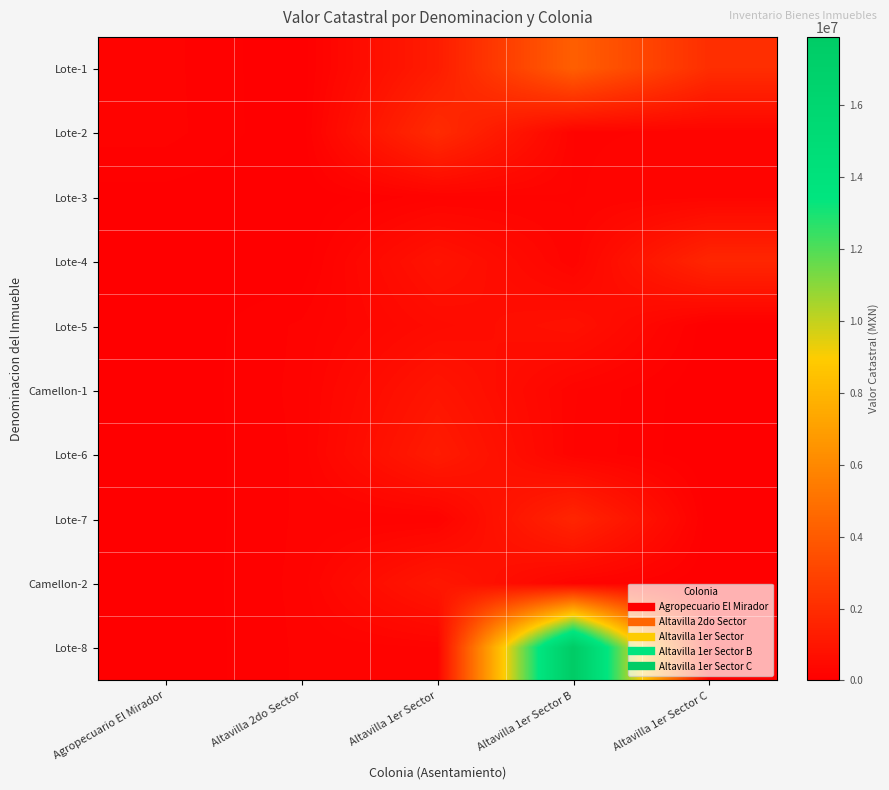

Which category has the lowest value across all series?

Altavilla 2do Sector